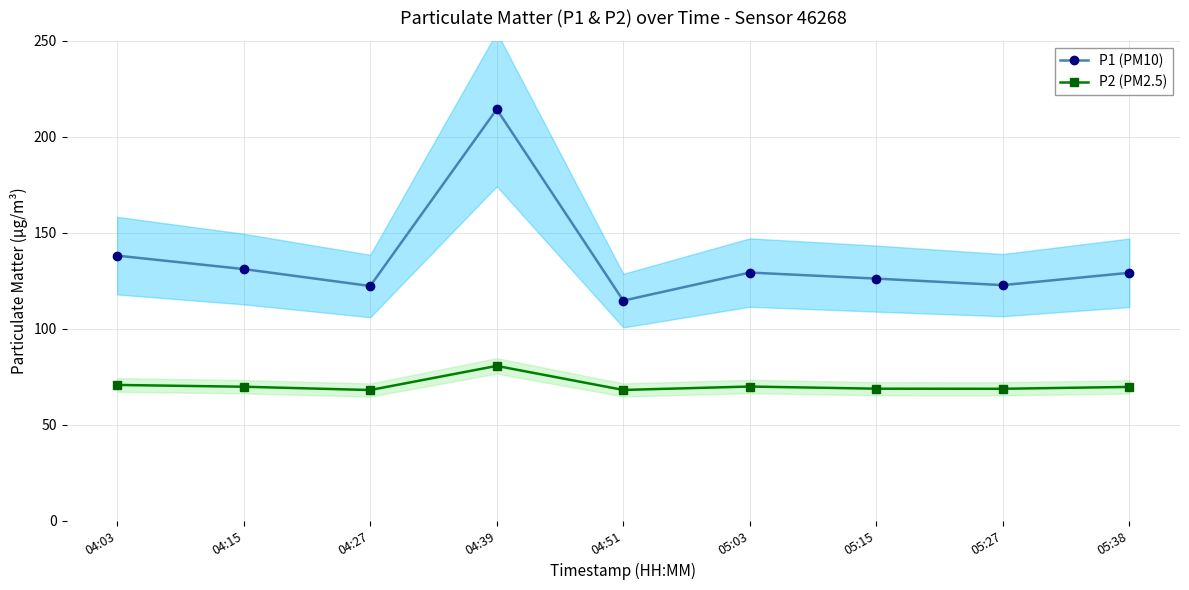

What is the difference between the highest and lowest values at 05:27?

54.0